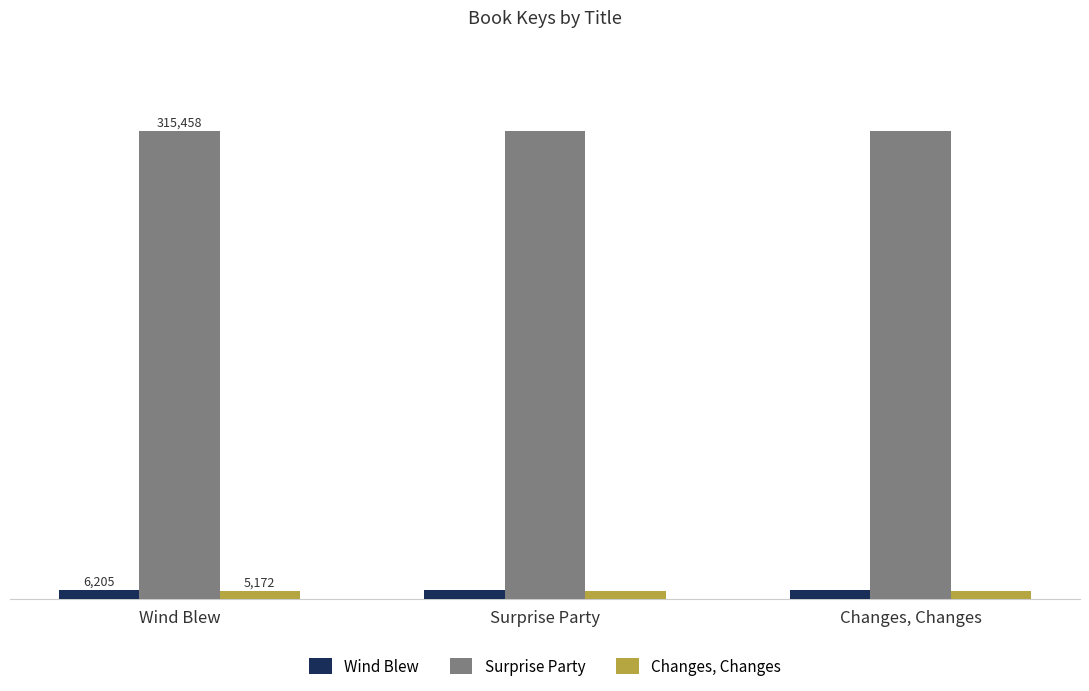

True or false: Wind Blew has a value of 6205 at Surprise Party.

True